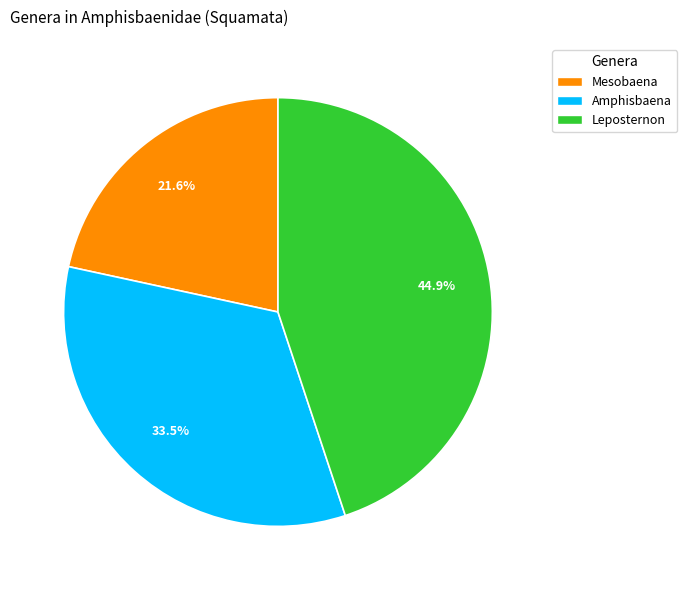

Is there a majority slice in this chart?

No